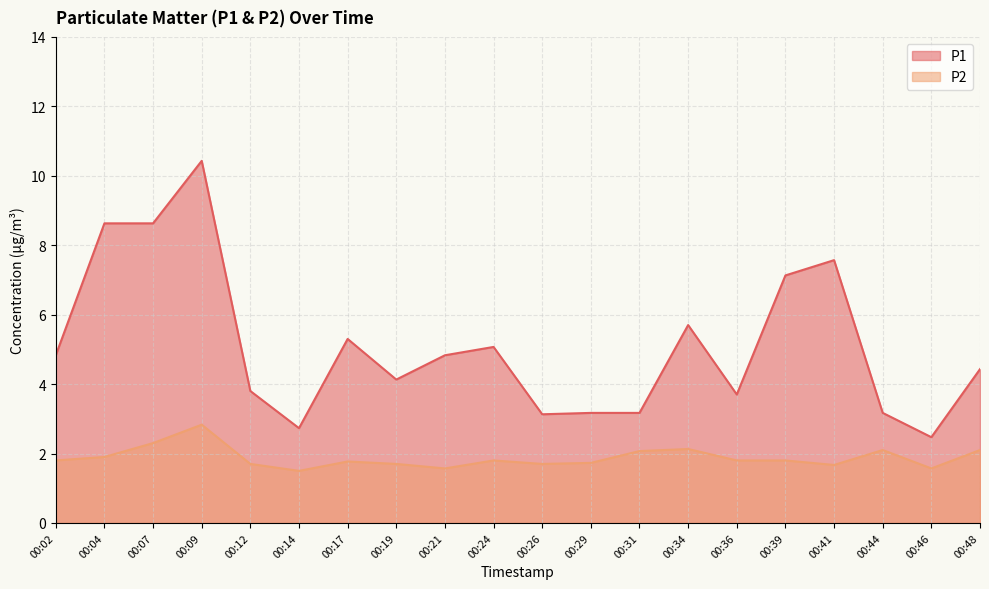

True or false: P2 and P1 cross at least once.

False